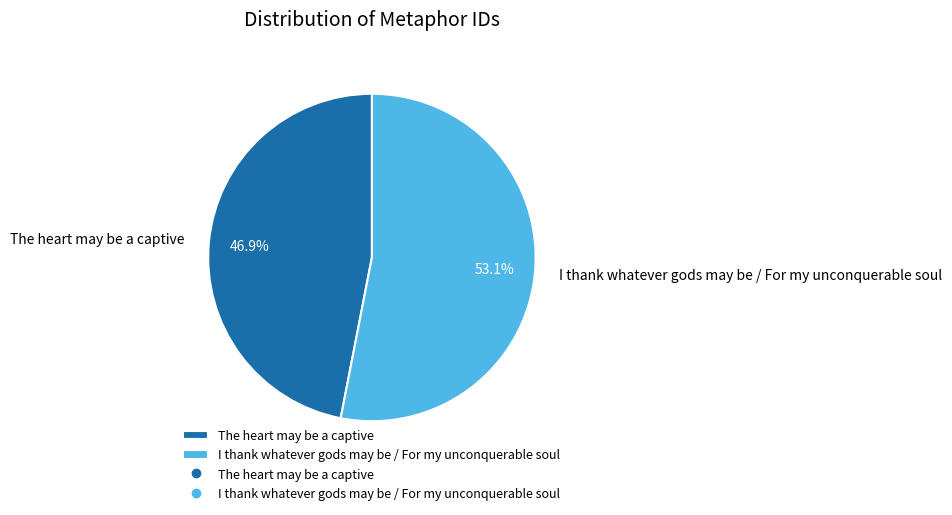

Is there any slice that represents more than half of the pie?

Yes